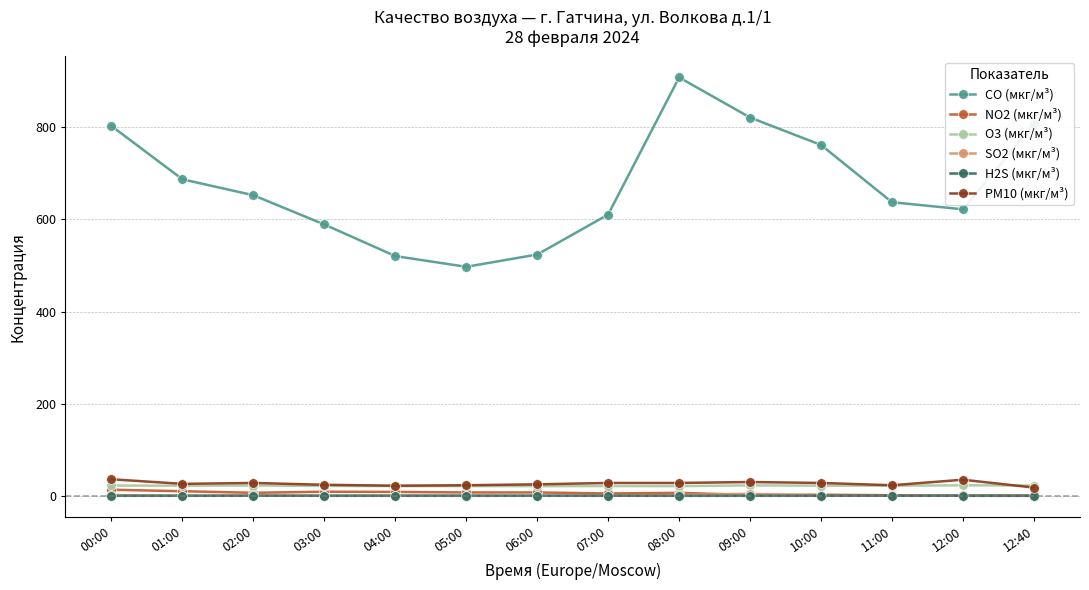

Which series changed the most between 00:00 and 08:00?

CO (мкг/м³)